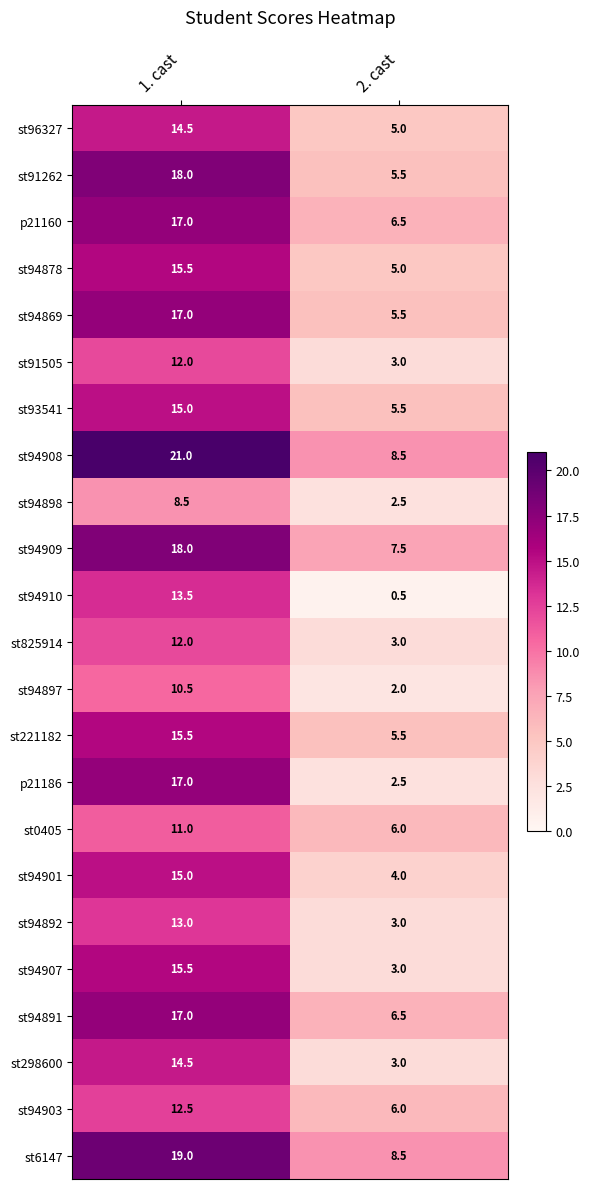

What is the average value of the st94908 series?

14.8